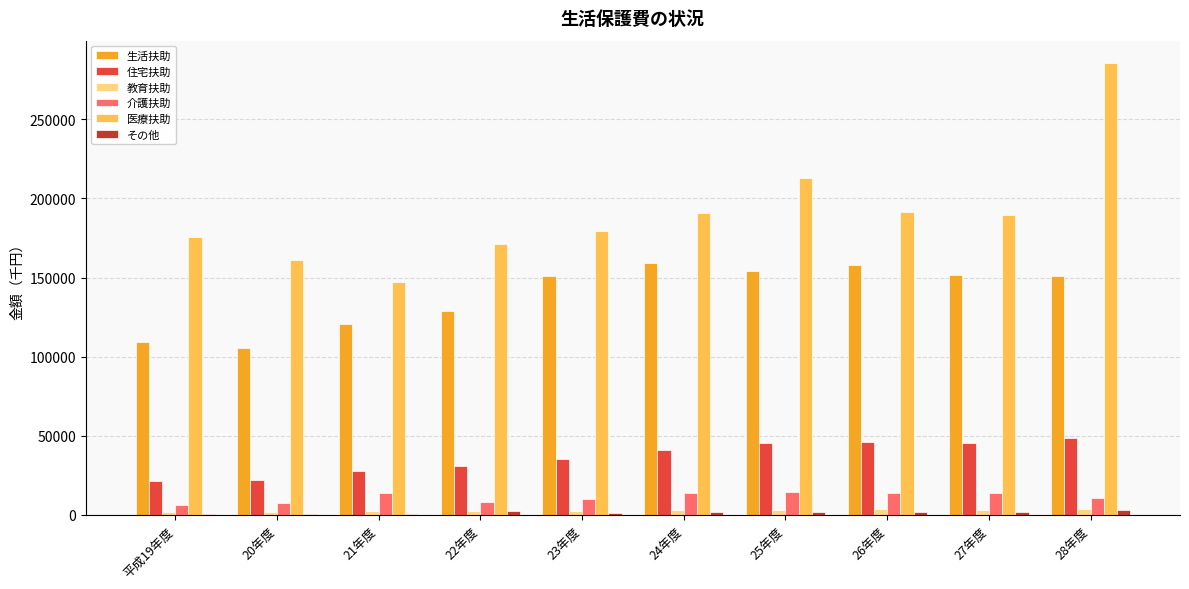

At which category is the sum across all series the highest?

28年度